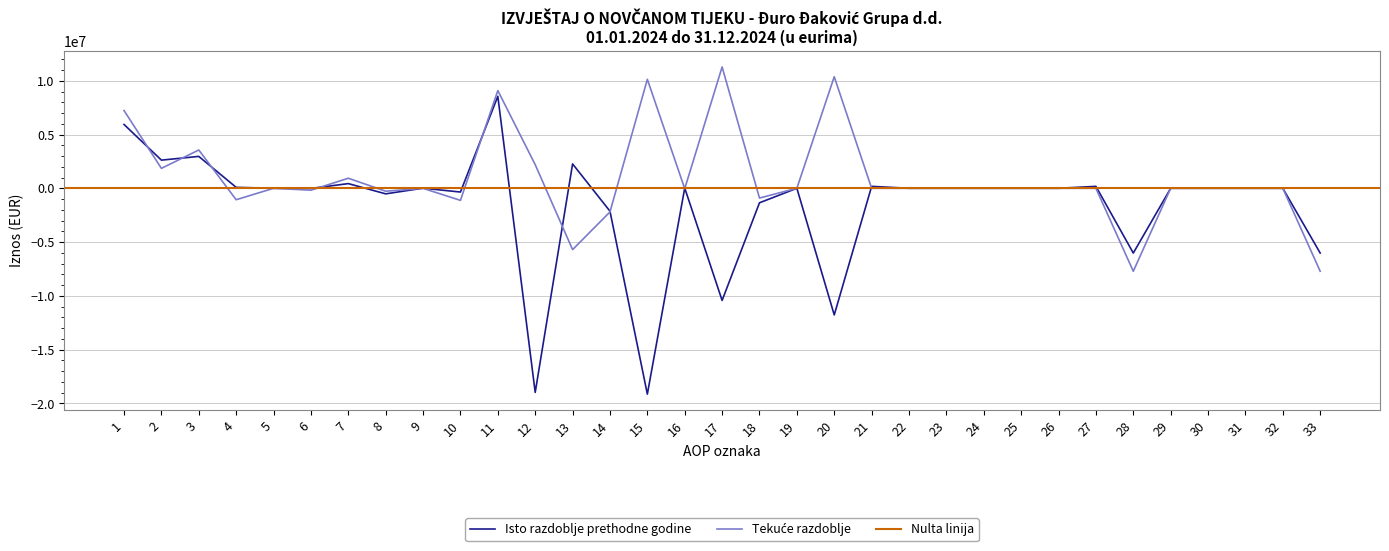

Which series has the largest total across all categories?

Tekuće razdoblje